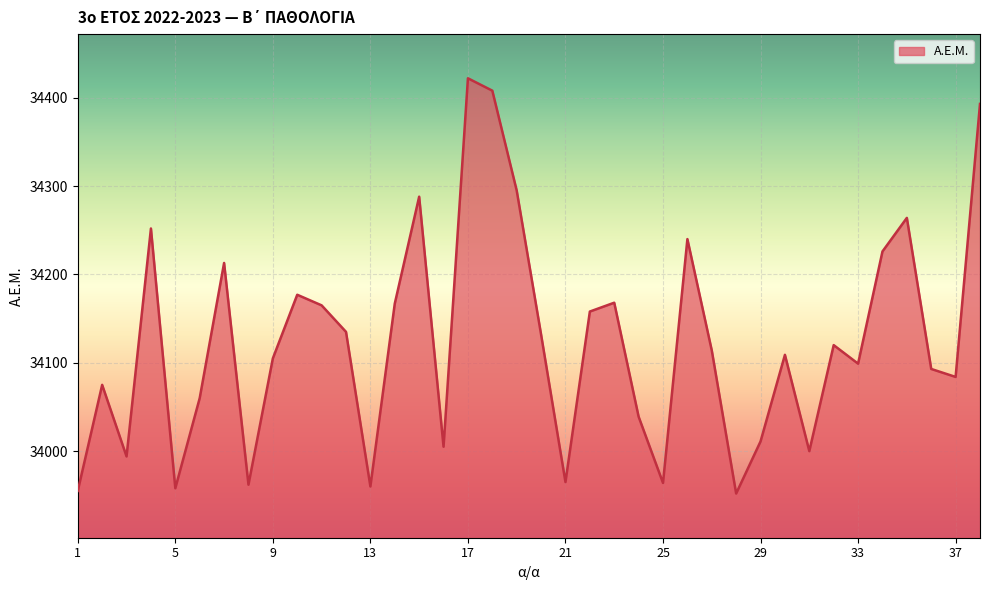

How many lines are shown in the chart?

1